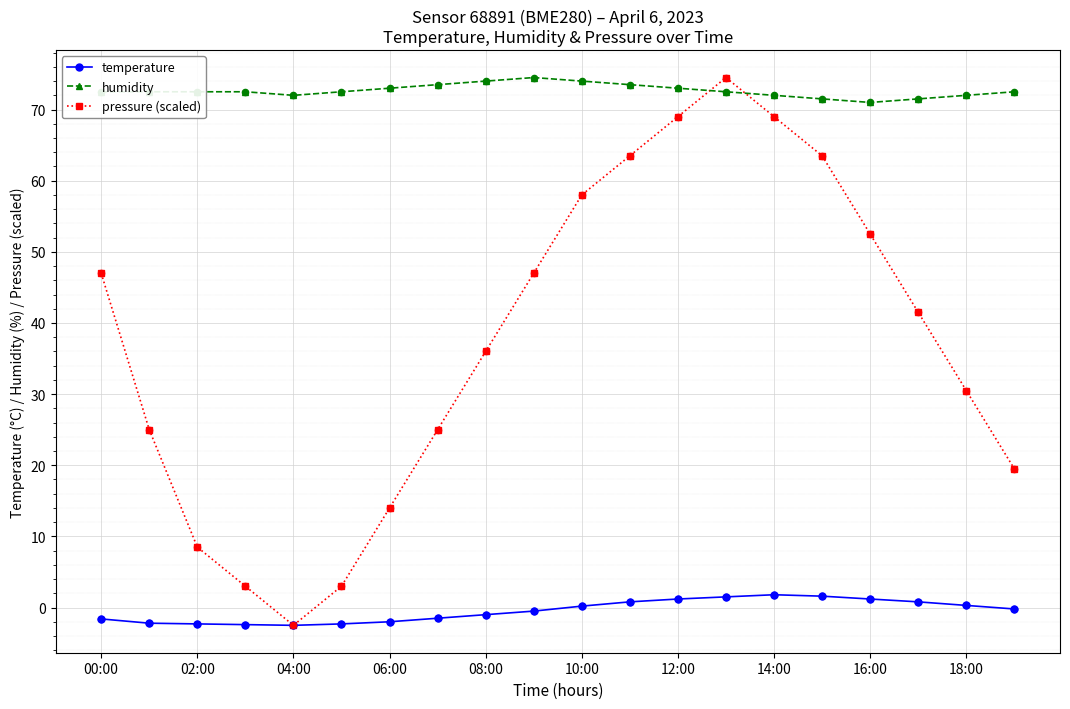

Which series has the largest total across all categories?

humidity